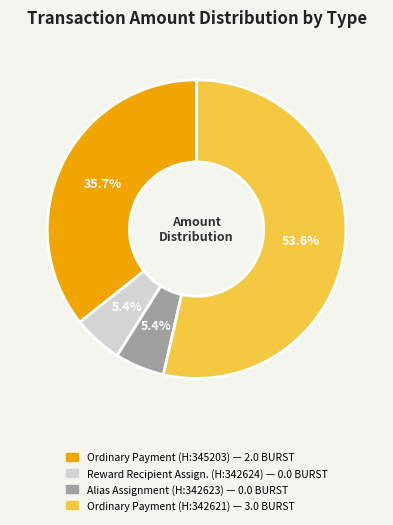

Is there a majority slice in this chart?

Yes